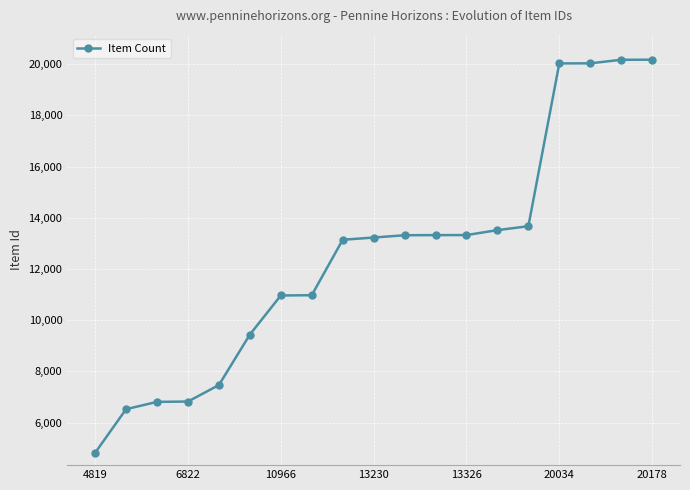

How many data points are less than 13230?

9